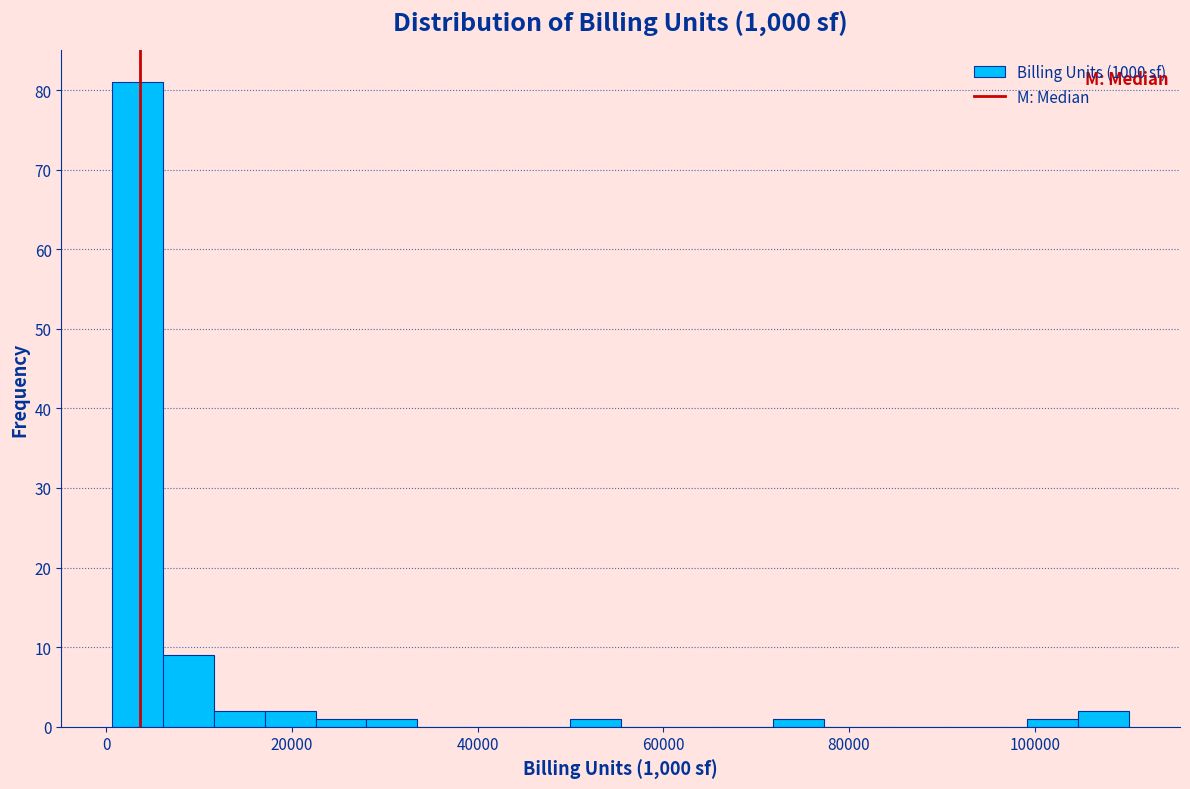

Around what value on the x-axis is the tallest bar? Give the approximate position of its centre, as read against the axis.

4000